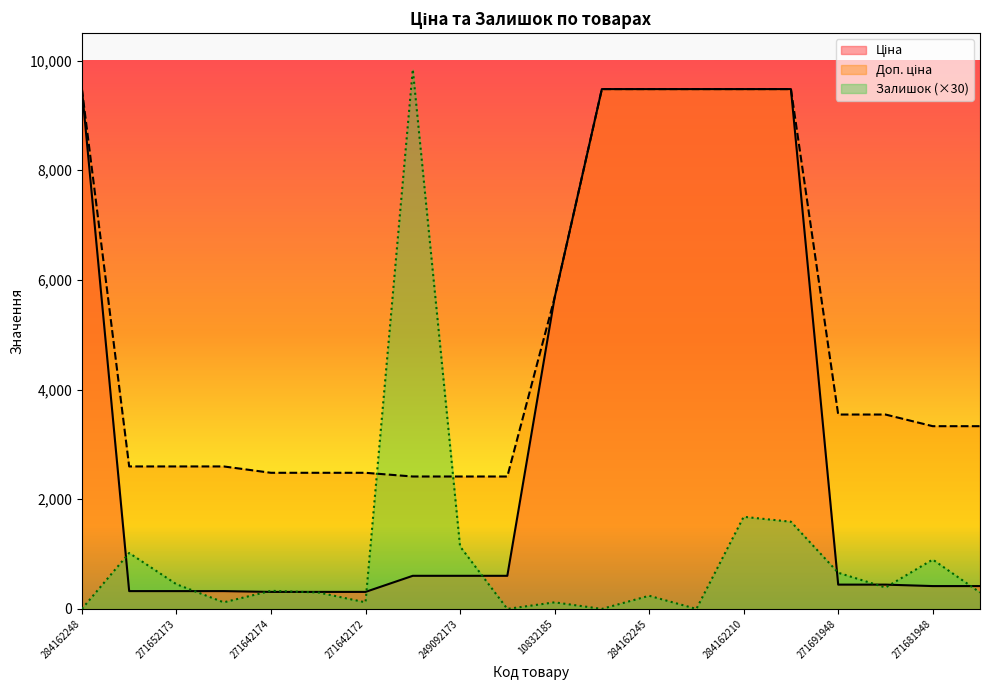

At which label does Доп. ціна first exceed 3332?

284162248